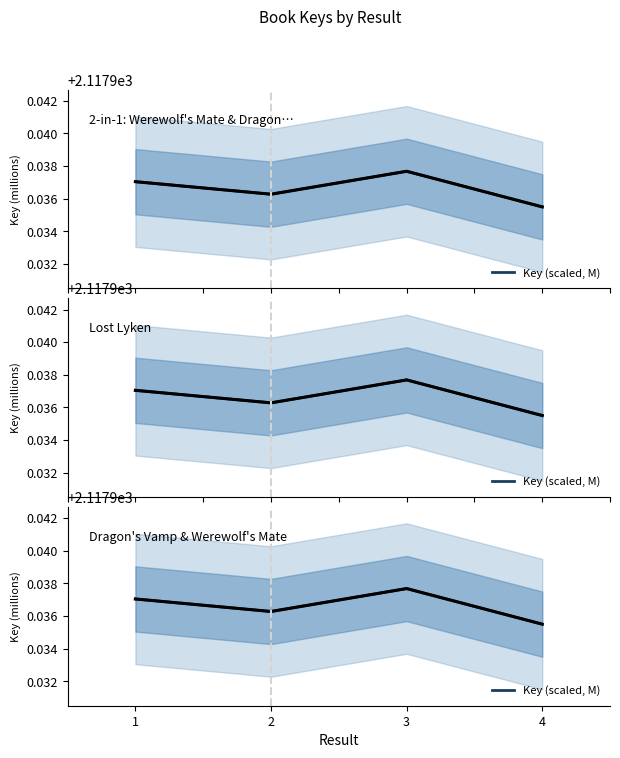

Where is the data nearest to the value 2117?

4